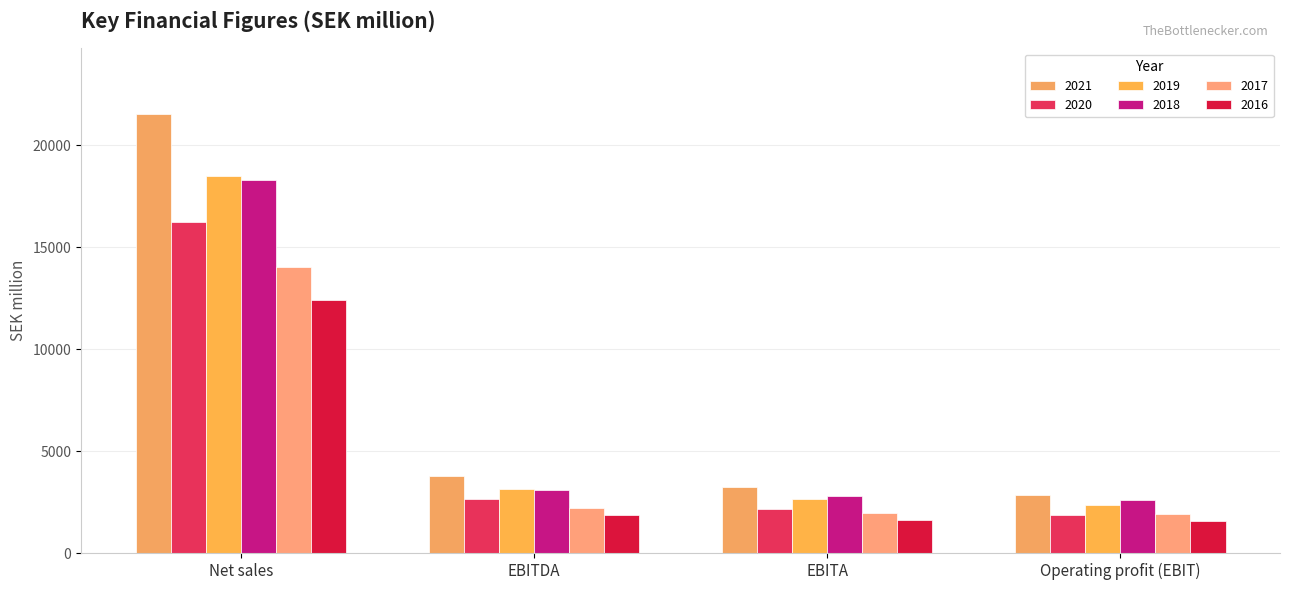

Which category has the highest value in the 2020 series?

Net sales